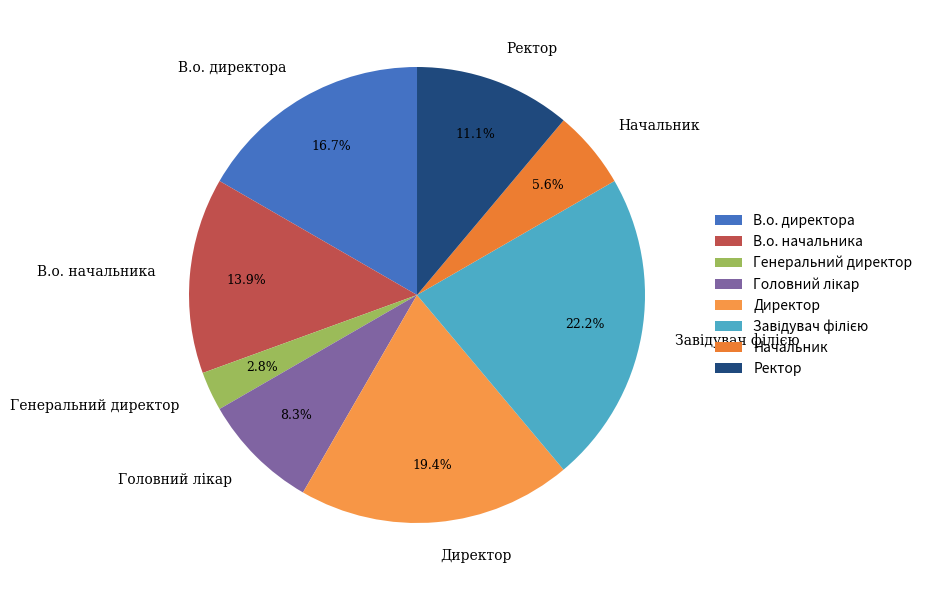

What is the smallest slice in the pie chart?

Генеральний директор